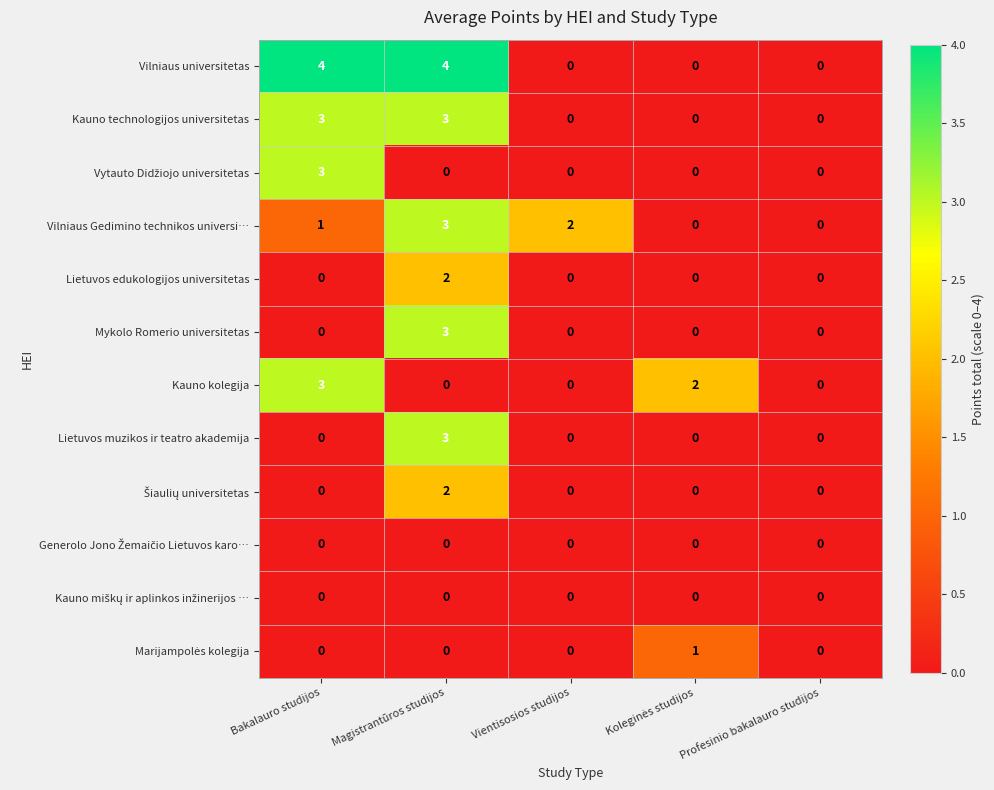

What is the difference between the maximum and minimum values in the Vilniaus universitetas series?

4